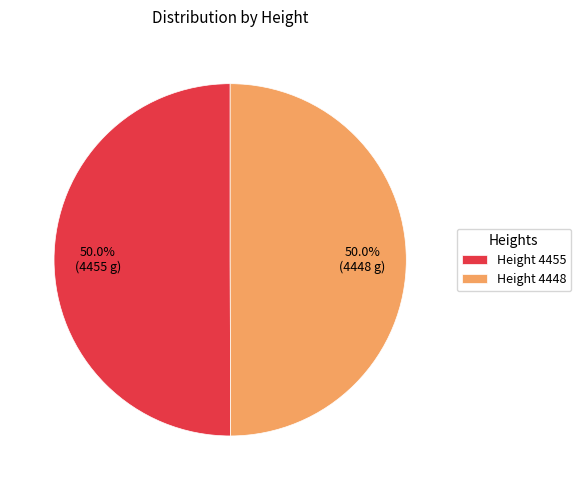

How many segments does this pie chart have?

2